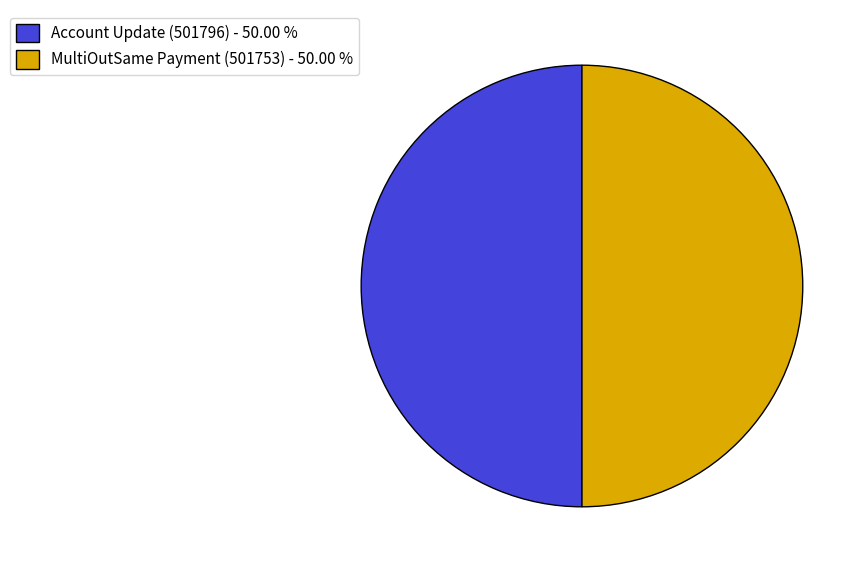

Is the sum of MultiOutSame Payment (501753) - 50.00 % and Account Update (501796) - 50.00 % greater than half?

Yes